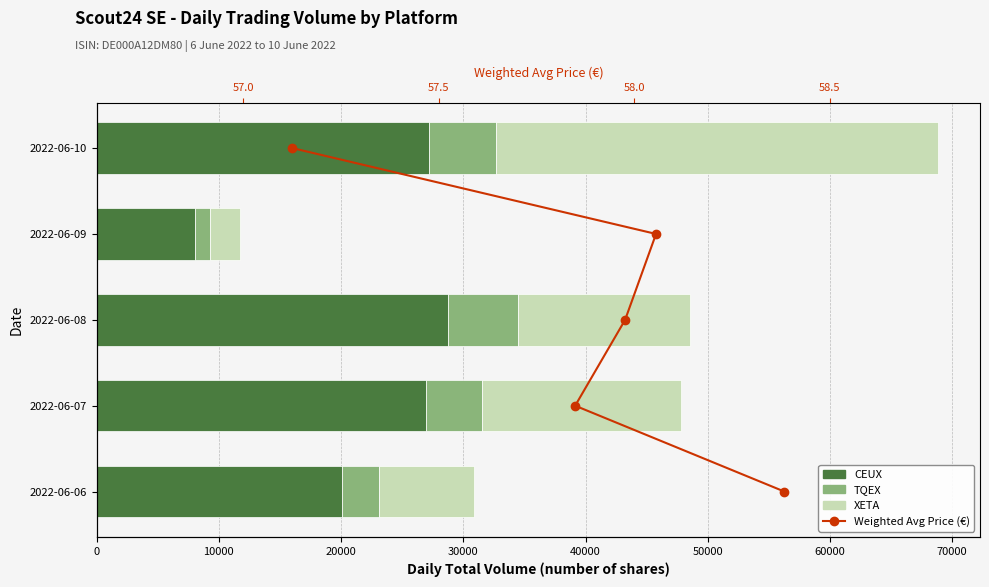

Does the chart contain any negative values?

No